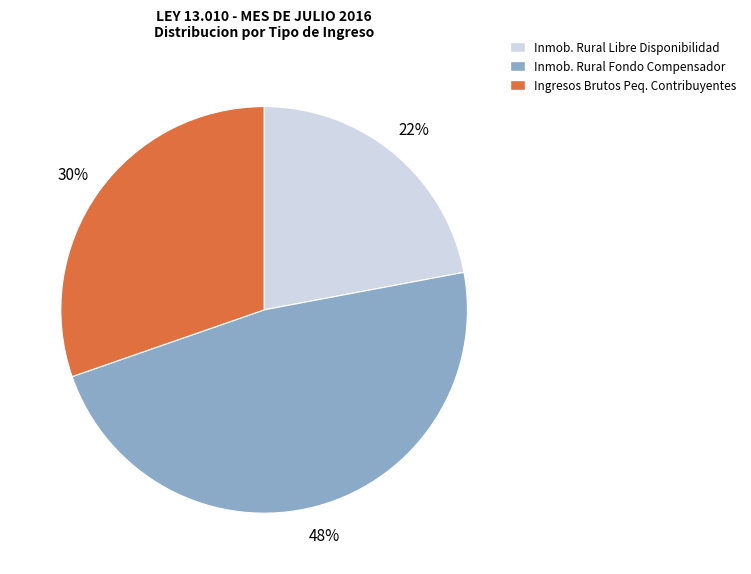

Is there a majority slice in this chart?

No